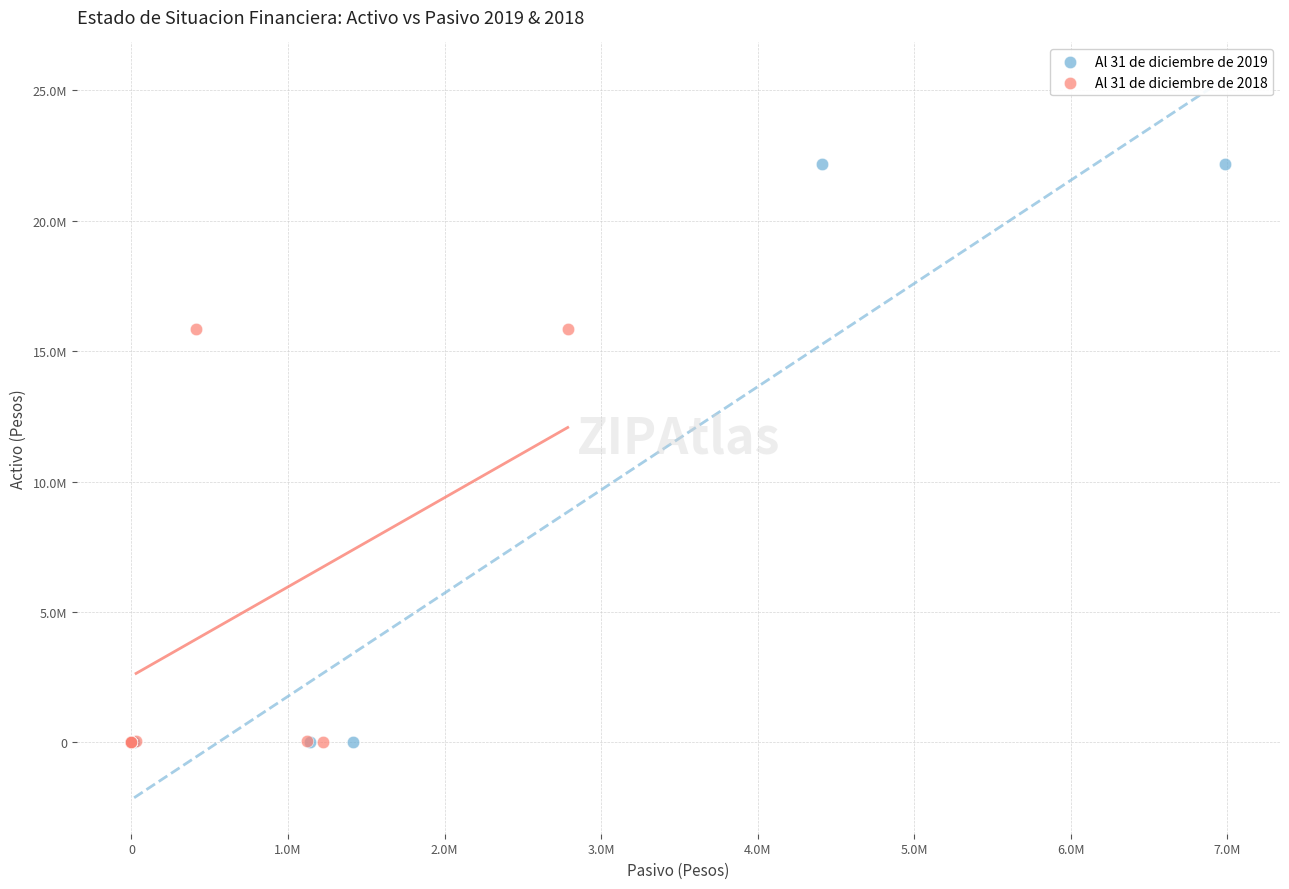

What are all the series names shown in the legend?

Al 31 de diciembre de 2019, Al 31 de diciembre de 2018